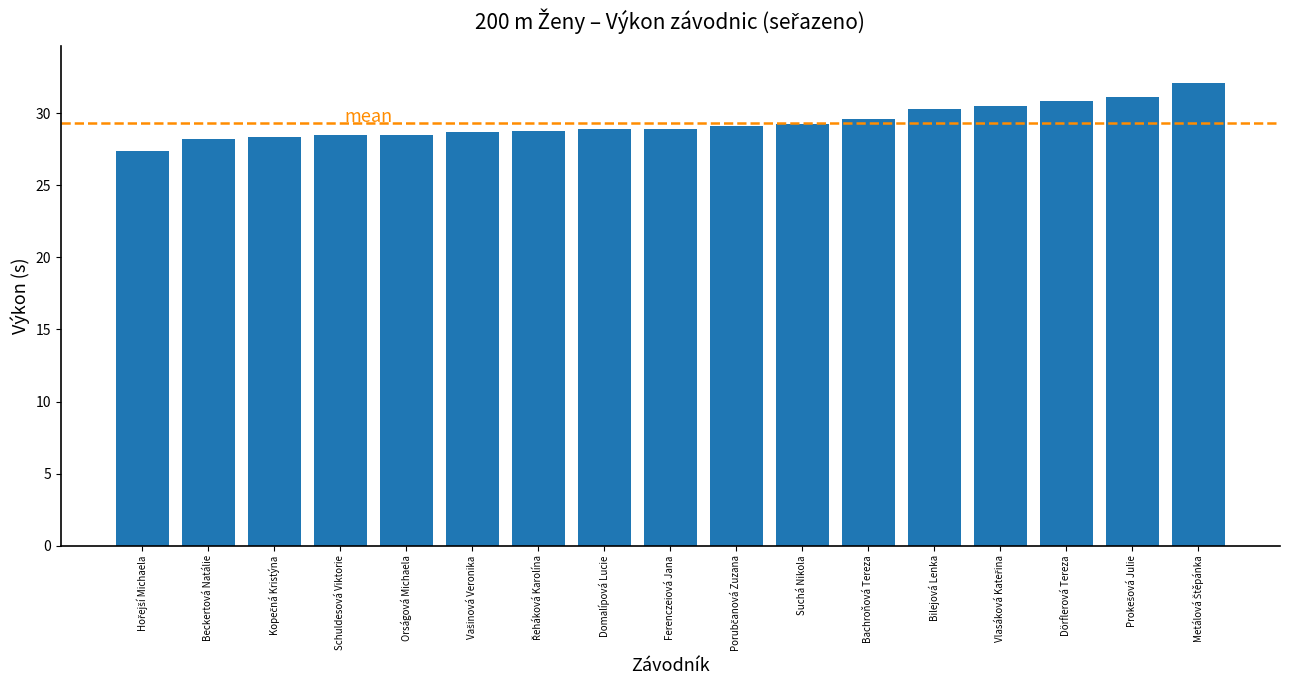

At which label does the data first exceed 28?

Beckertová Natálie